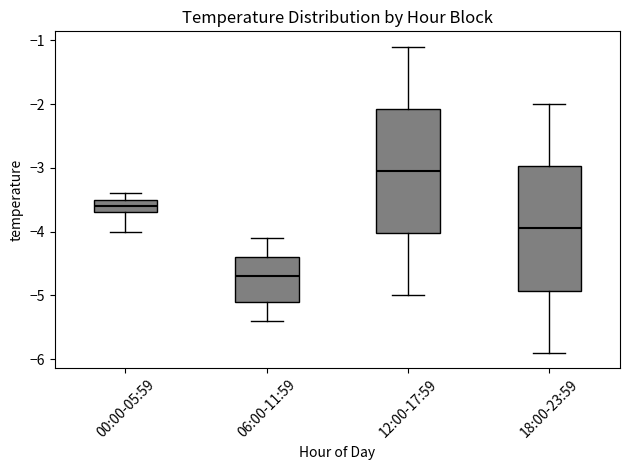

Reading left to right, read every box against the y-axis: the position of its median line, the range the box covers, and the ends of its whiskers. The values are not printed on the chart, so give them approximately, as read against the axis.

00:00-05:59: median -3.6, box -3.7 to -3.5, whiskers -4.0 to -3.4
06:00-11:59: median -4.7, box -5.1 to -4.4, whiskers -5.4 to -4.1
12:00-17:59: median -3.0, box -4.0 to -2.1, whiskers -5.0 to -1.1
18:00-23:59: median -3.9, box -4.9 to -3.0, whiskers -5.9 to -2.0